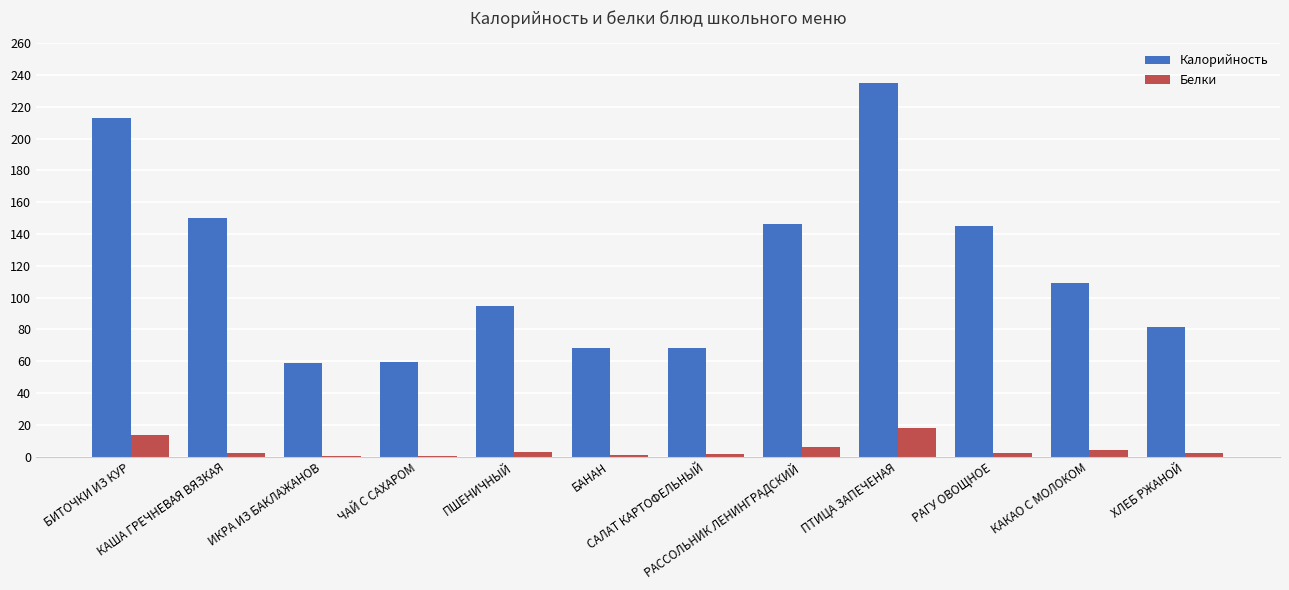

Which series has the widest spread of values?

Калорийность